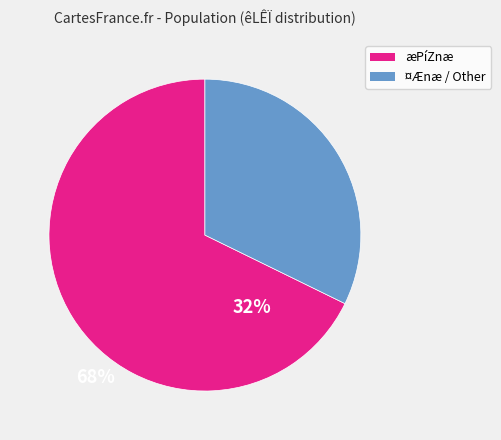

Is there a majority slice in this chart?

Yes